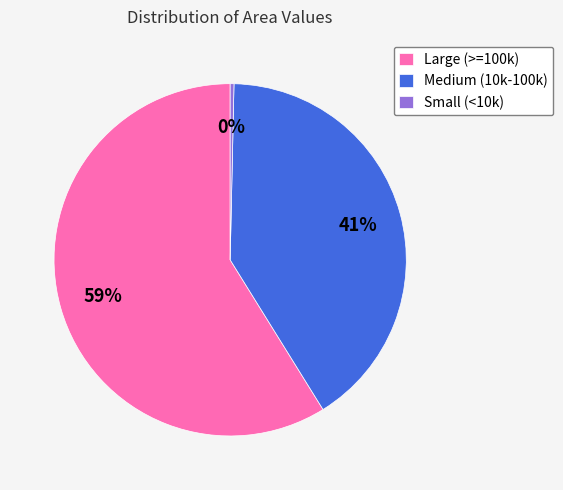

To the nearest percent, what is the average slice percentage?

33%